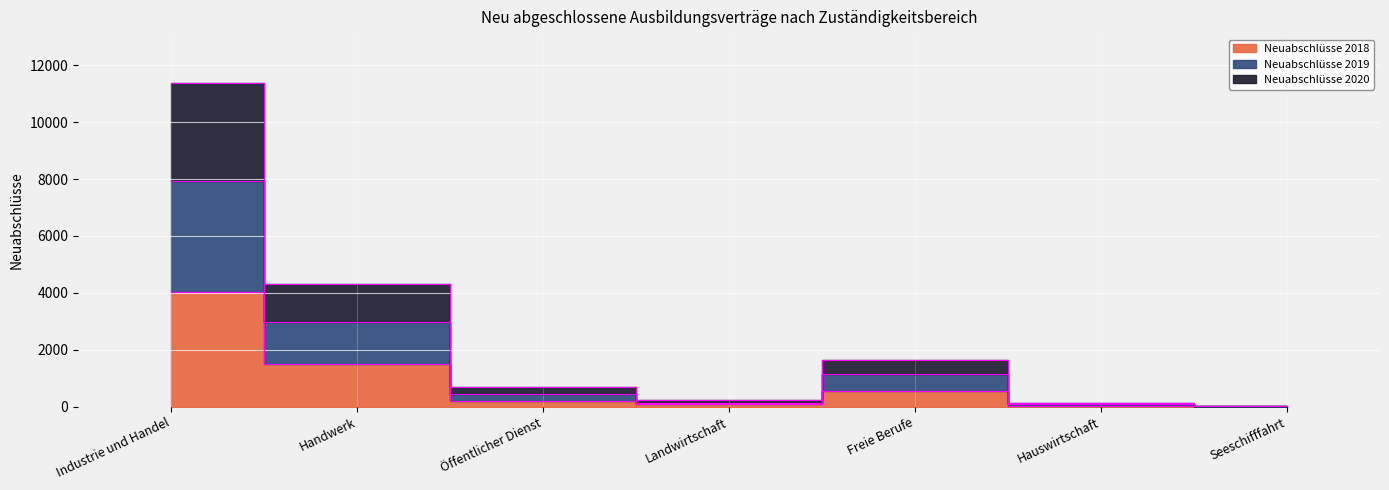

What is the sum of all Neuabschlüsse 2019 values?

12723